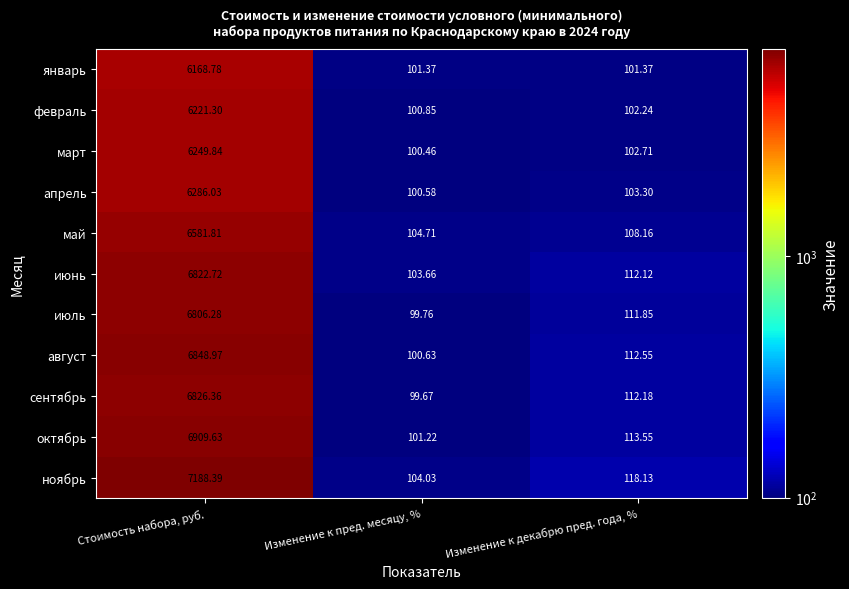

What is the spread (max minus min) of values at Изменение к пред. месяцу, %?

5.0